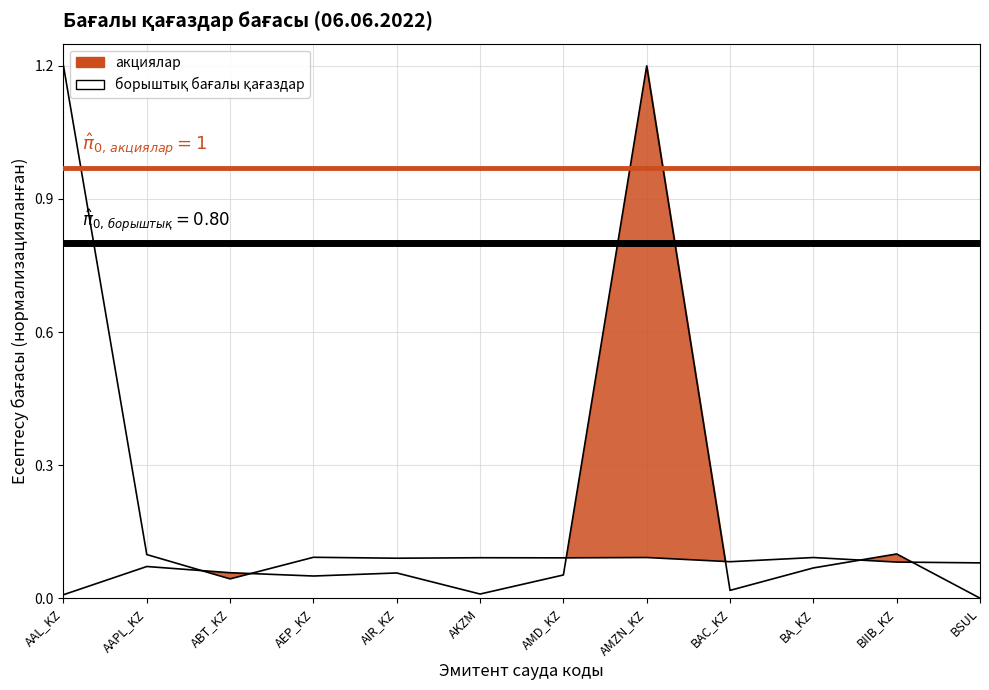

What is the value of the акциялар point at the 10th from the left?

0.1